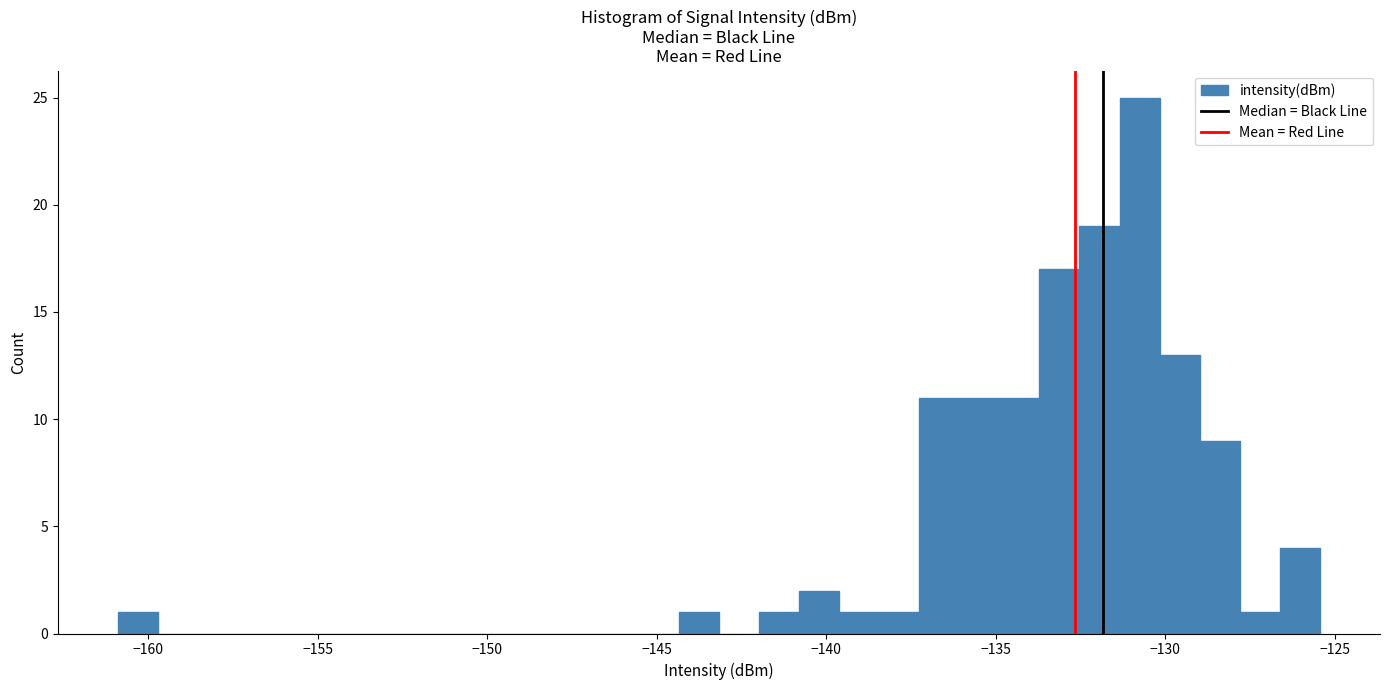

Around what value on the x-axis is the tallest bar? Give the approximate position of its centre, as read against the axis.

-131.0